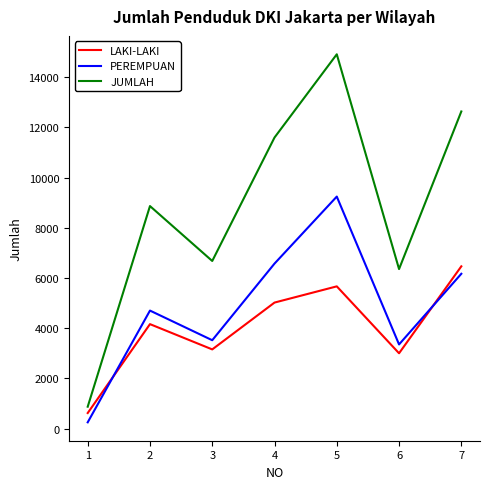

What is the difference between the PEREMPUAN values at 2 and 4?

1872